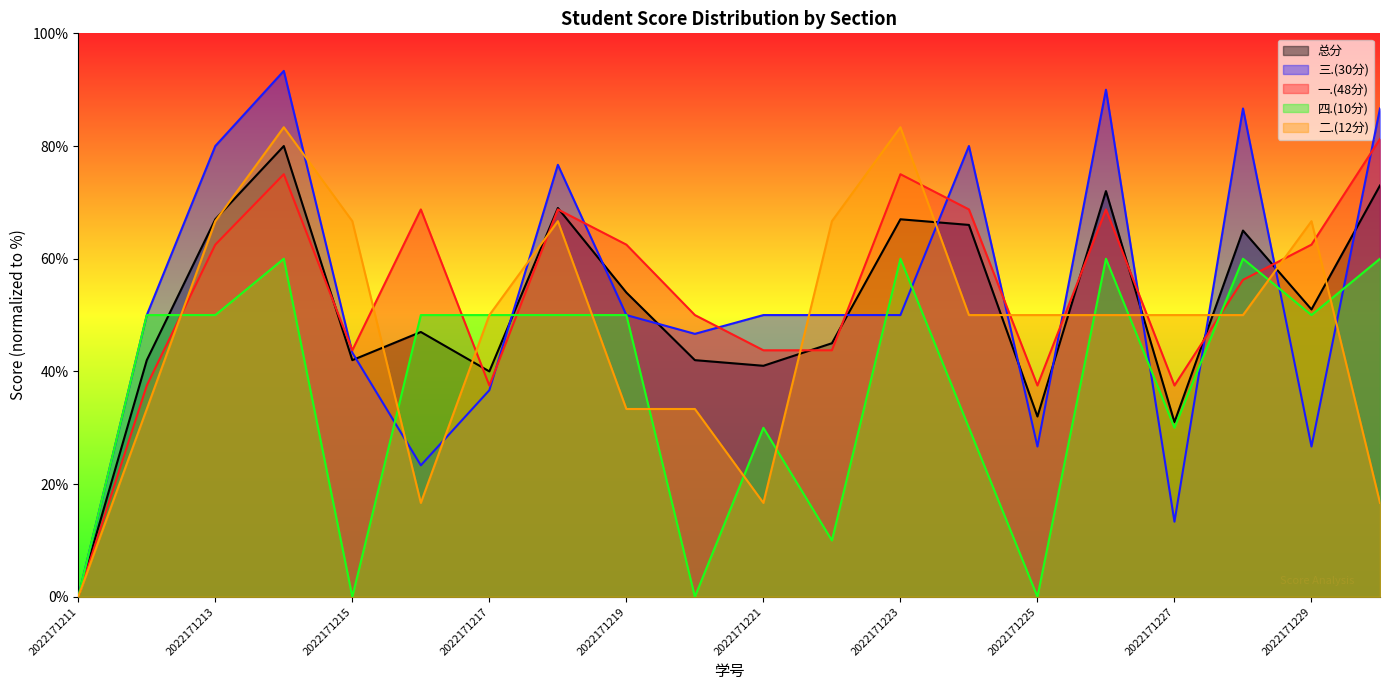

Read the 四.(10分) value at 2022171221.

30.0